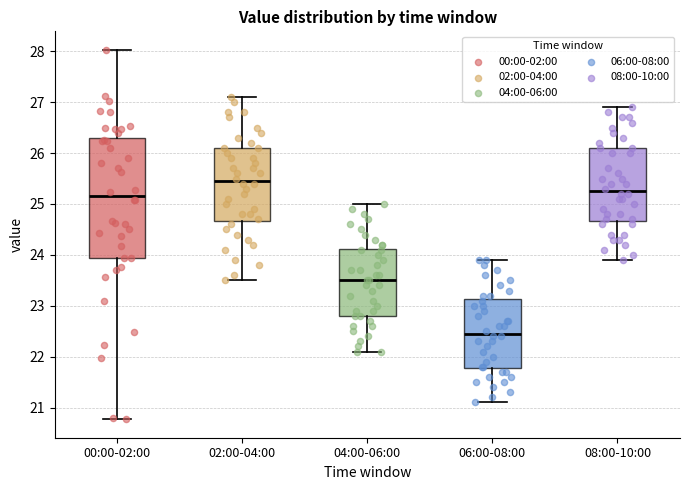

Reading left to right, transcribe this box plot: for each box, give where its median line is, the range the box spans, and where its two whiskers end, as read against the y-axis. The values are not printed on the chart, so give them approximately, as read against the axis.

00:00-02:00: median 25.2, box 23.9 to 26.3, whiskers 20.8 to 28.0
02:00-04:00: median 25.5, box 24.7 to 26.1, whiskers 23.5 to 27.1
04:00-06:00: median 23.5, box 22.8 to 24.1, whiskers 22.1 to 25.0
06:00-08:00: median 22.5, box 21.8 to 23.1, whiskers 21.1 to 23.9
08:00-10:00: median 25.3, box 24.7 to 26.1, whiskers 23.9 to 26.9